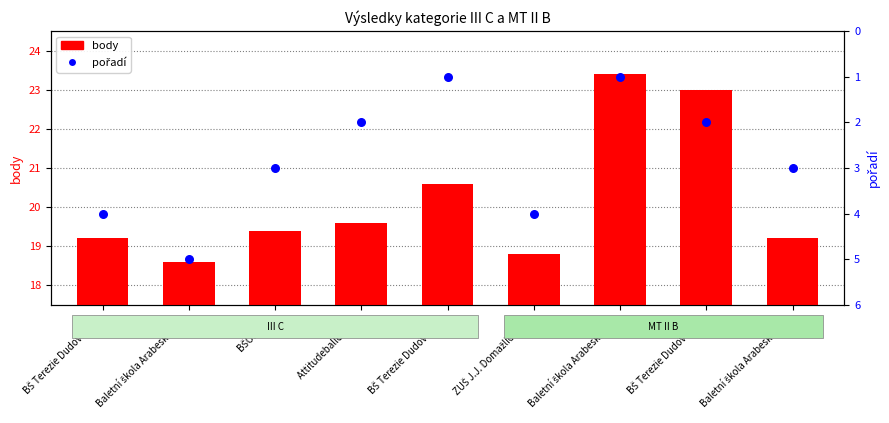

At how many categories does at least one series exceed 12?

9